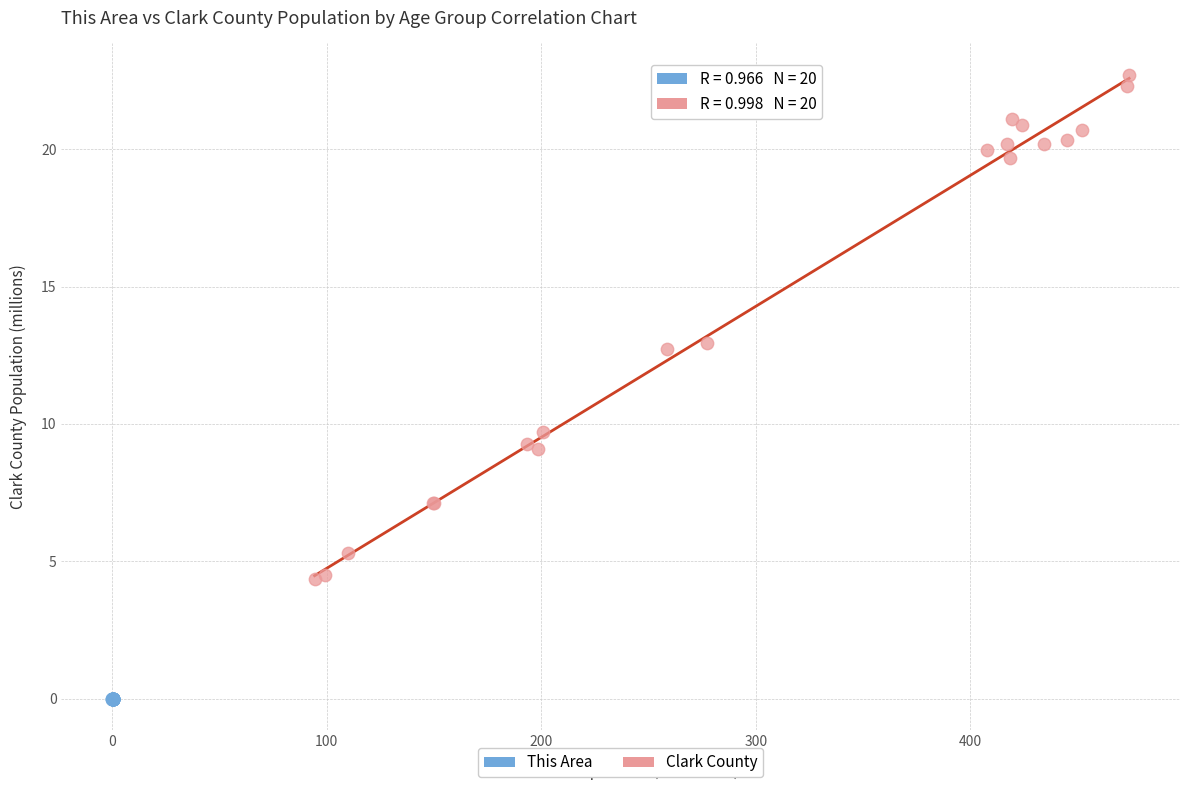

Which series contains the highest Y value?

Clark County